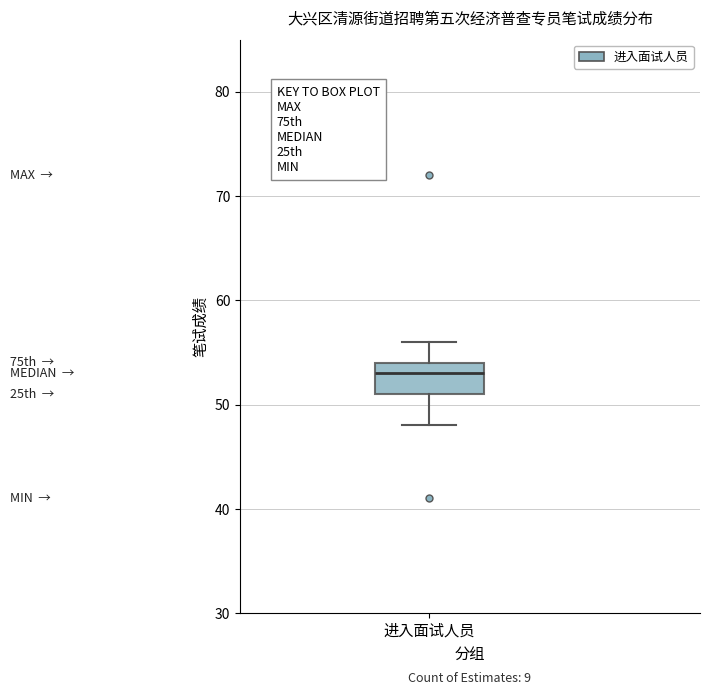

Where does the upper whisker of the box for 进入面试人员 end on the y-axis? The values are not printed on the chart, so give them approximately, as read against the axis.

56